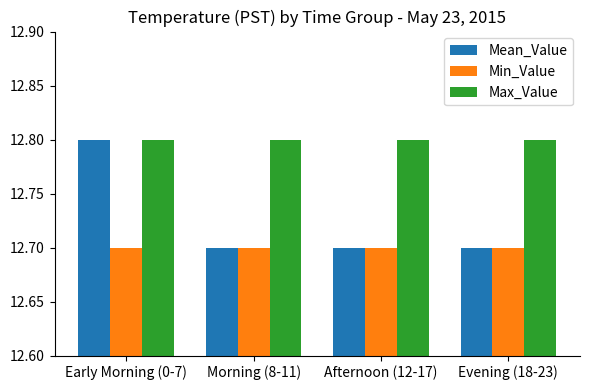

True or false: Max_Value has a value of 12.8 at Afternoon (12-17).

True